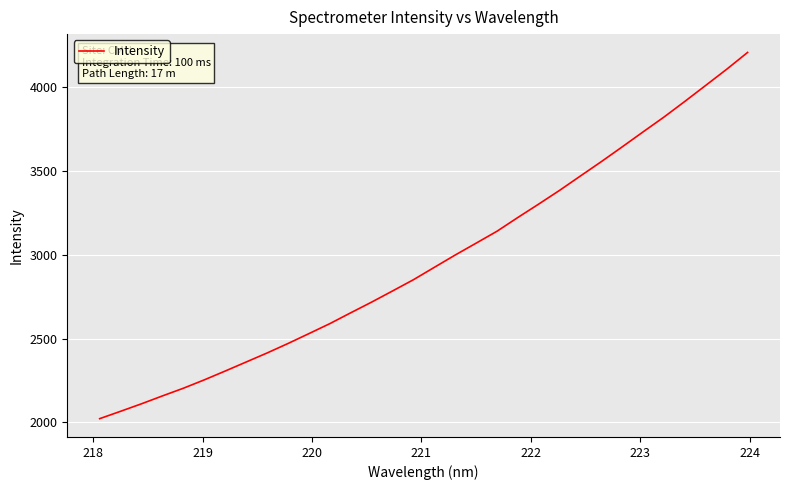

What is the greatest value displayed?

4206.2